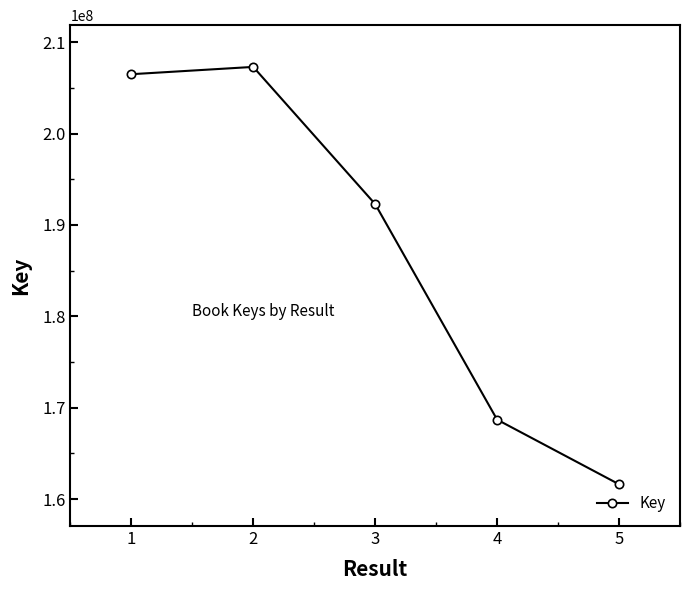

At which category does the chart reach its peak across all series?

2